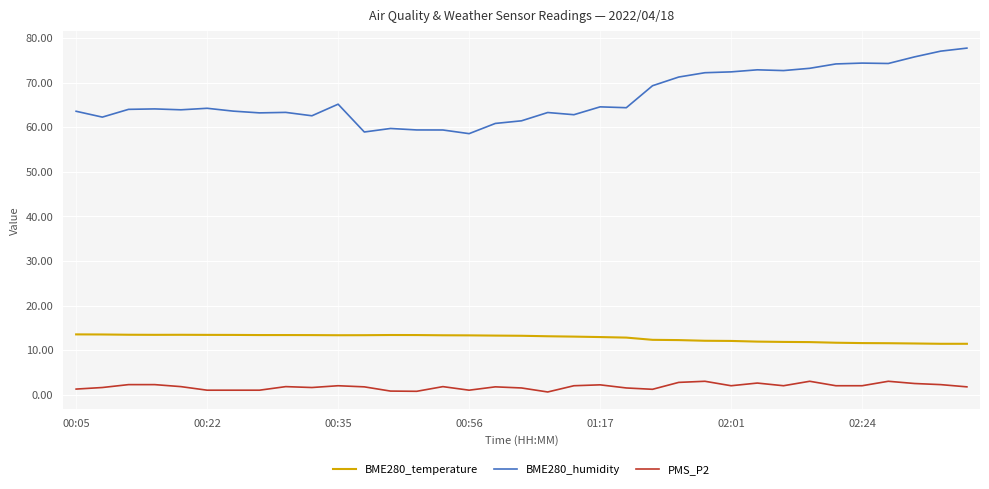

Which series has the largest range (max minus min)?

BME280_humidity